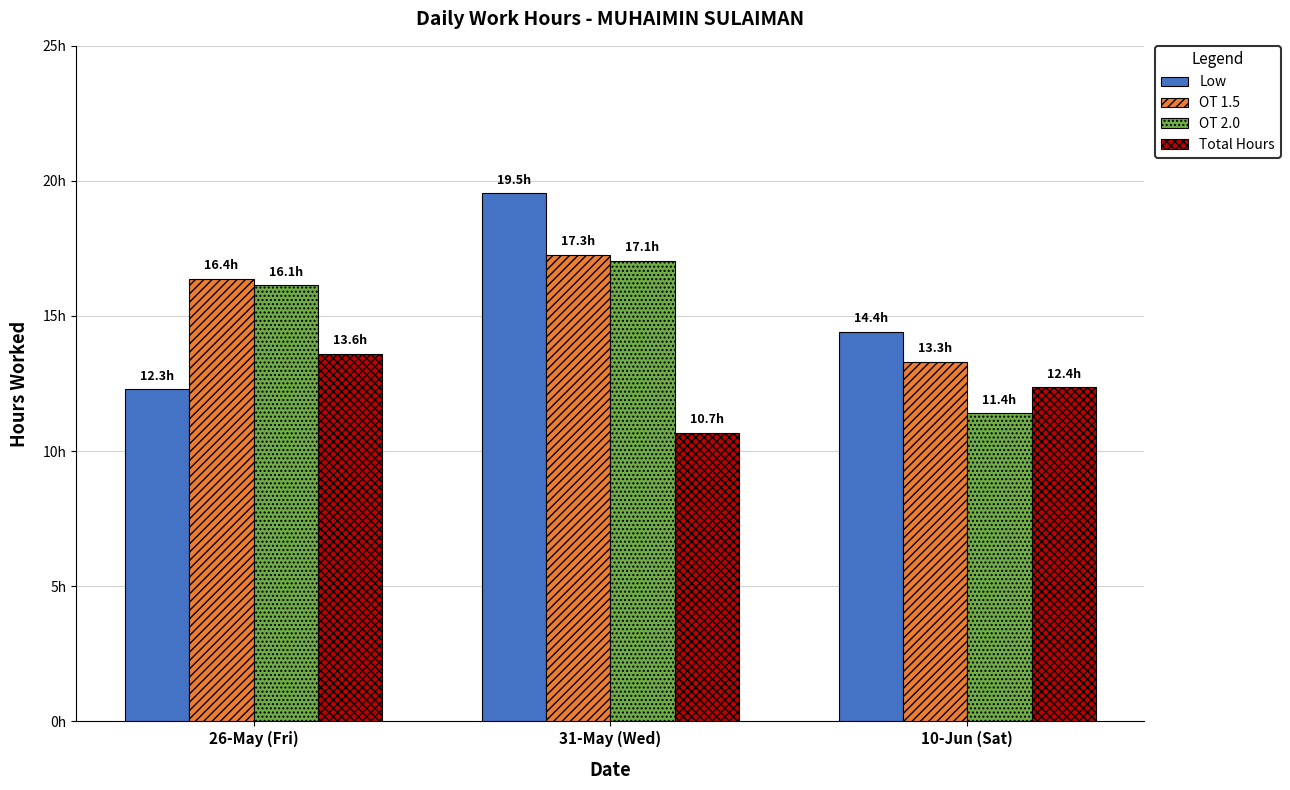

Are the bars horizontal?

No